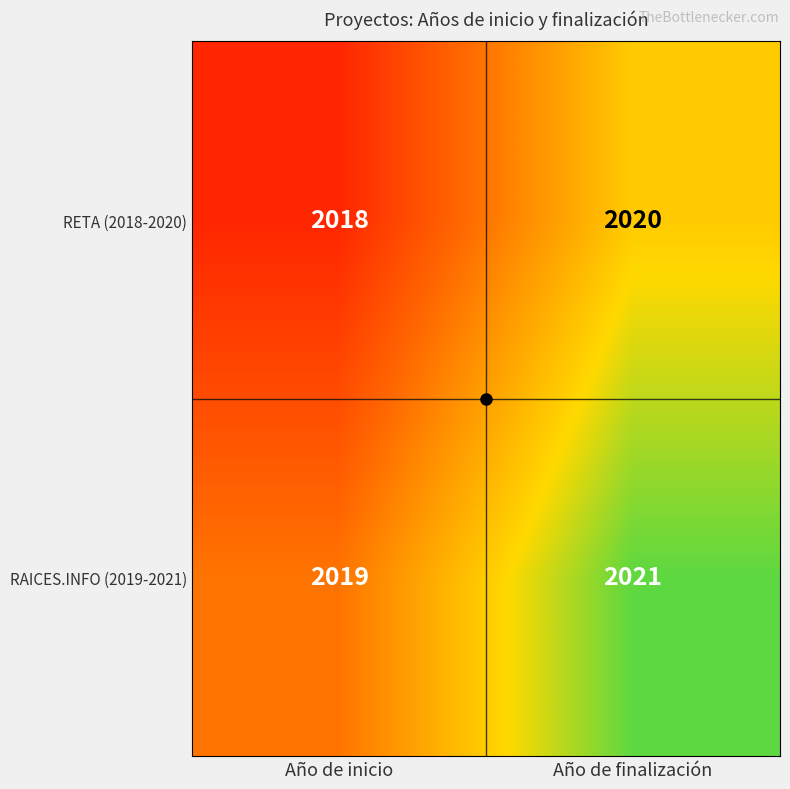

What is the sum of all RAICES.INFO (2019-2021) values?

4040